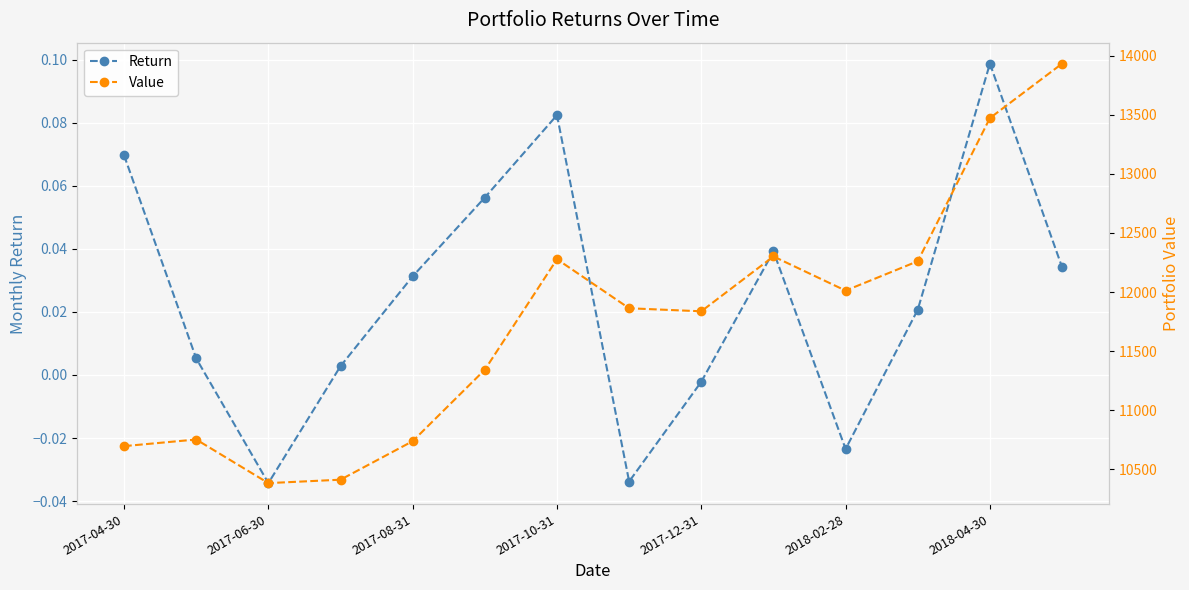

At which label does Return reach its peak?

2018-04-30